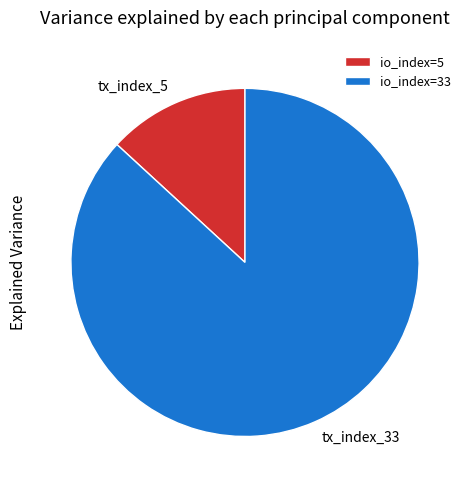

Is the sum of io_index=5 and io_index=33 greater than half?

Yes